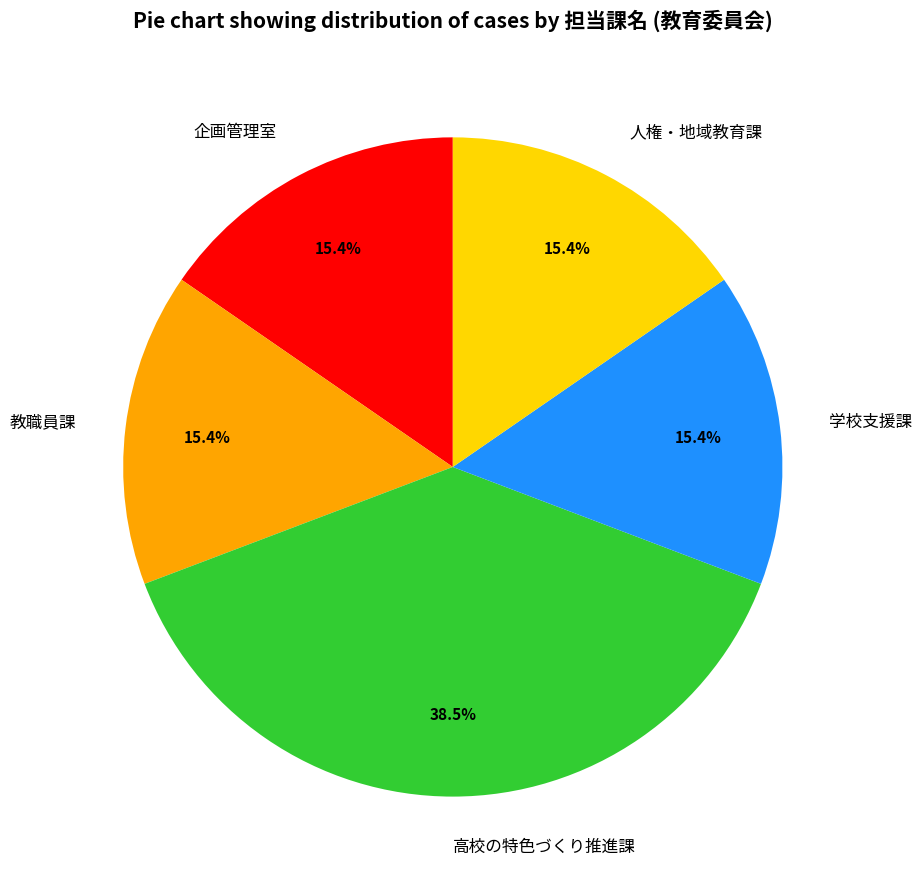

Approximately how many times larger is the value at 人権・地域教育課 compared to 高校の特色づくり推進課?

0.4